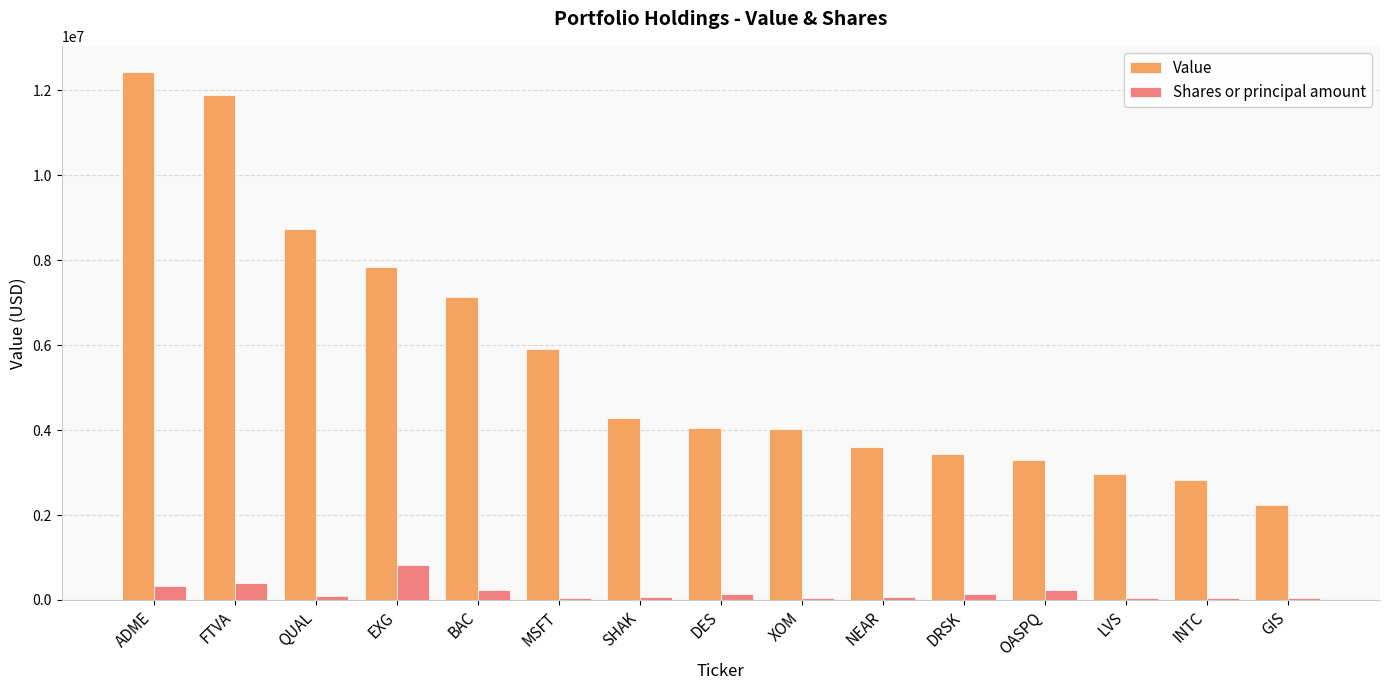

At which label does Value reach its peak?

ADME